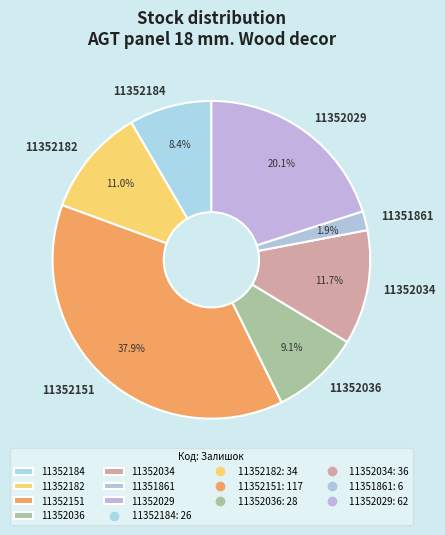

What percentage is the 11352184 slice, to the nearest percent?

8%